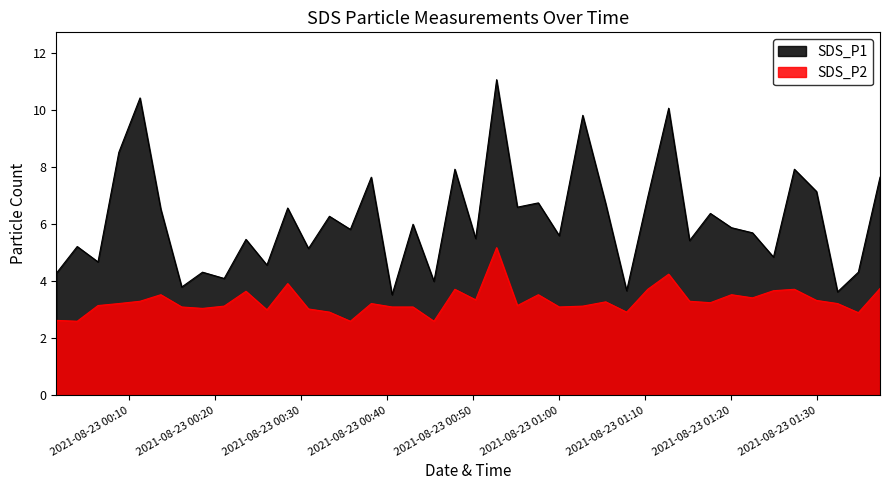

What is the difference between the maximum and minimum values in the SDS_P1 series?

7.5